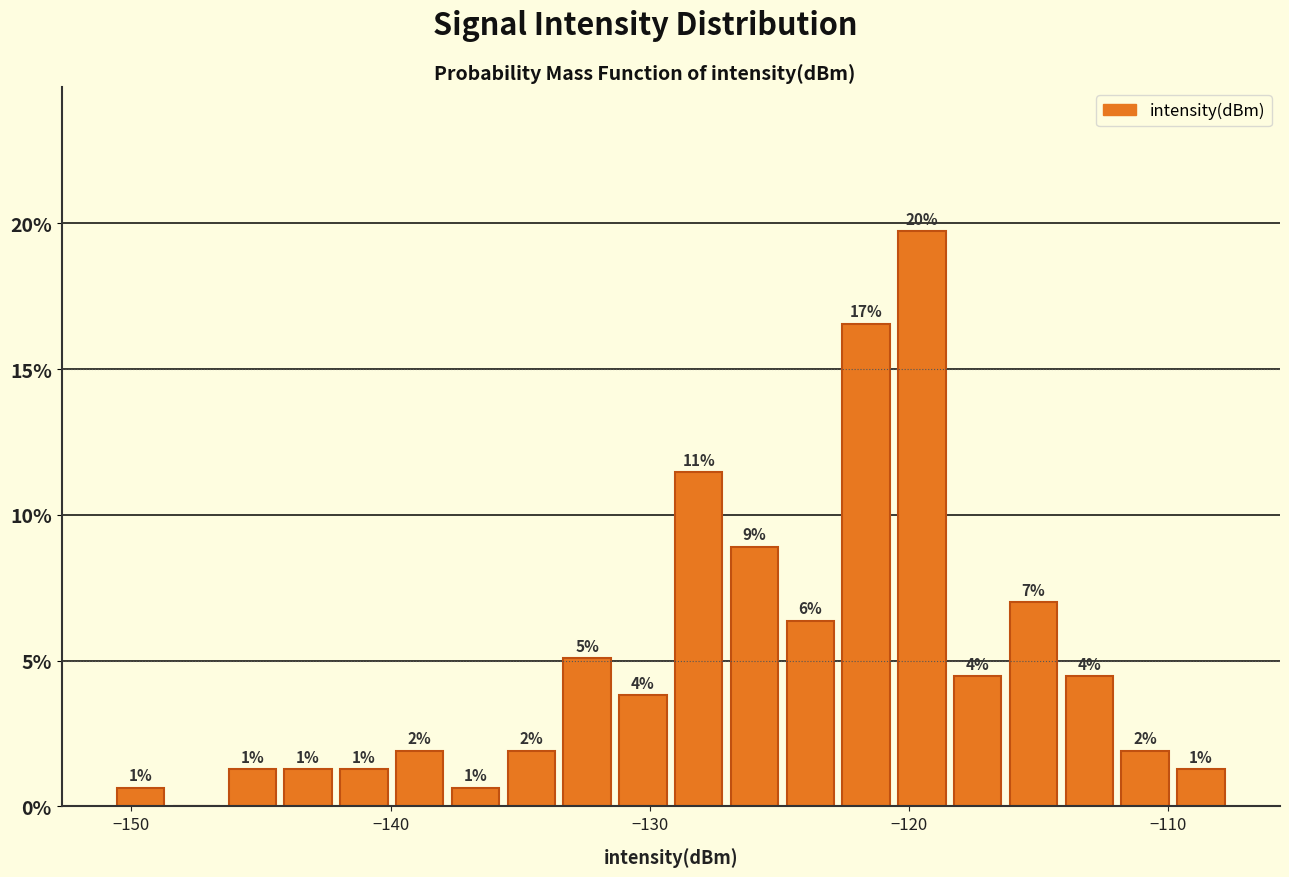

Around what value on the x-axis is the tallest bar? Give the approximate position of its centre, as read against the axis.

-119